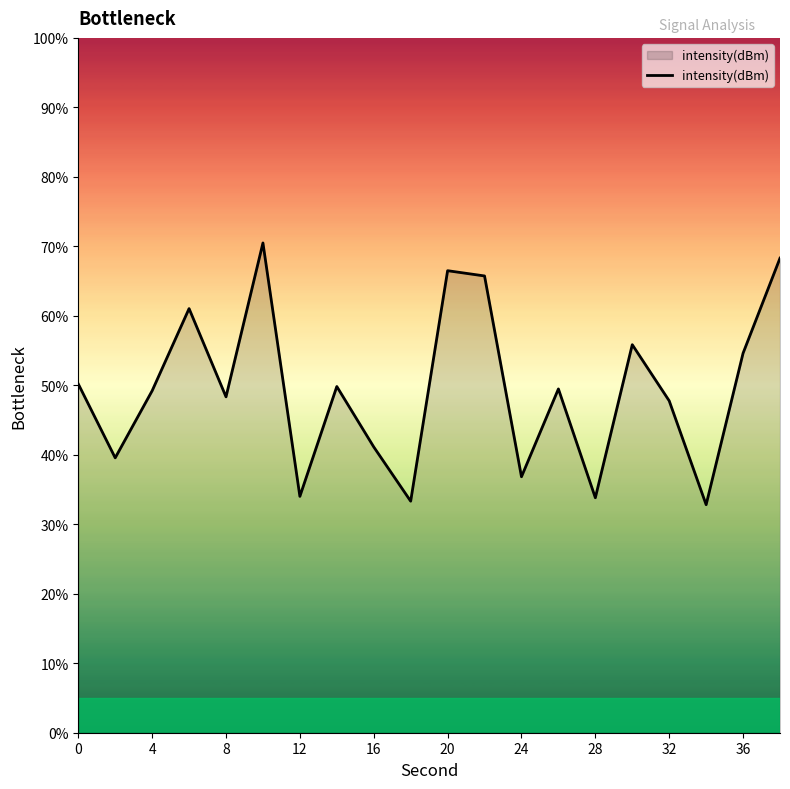

What is the minimum value shown in the chart?

32.8